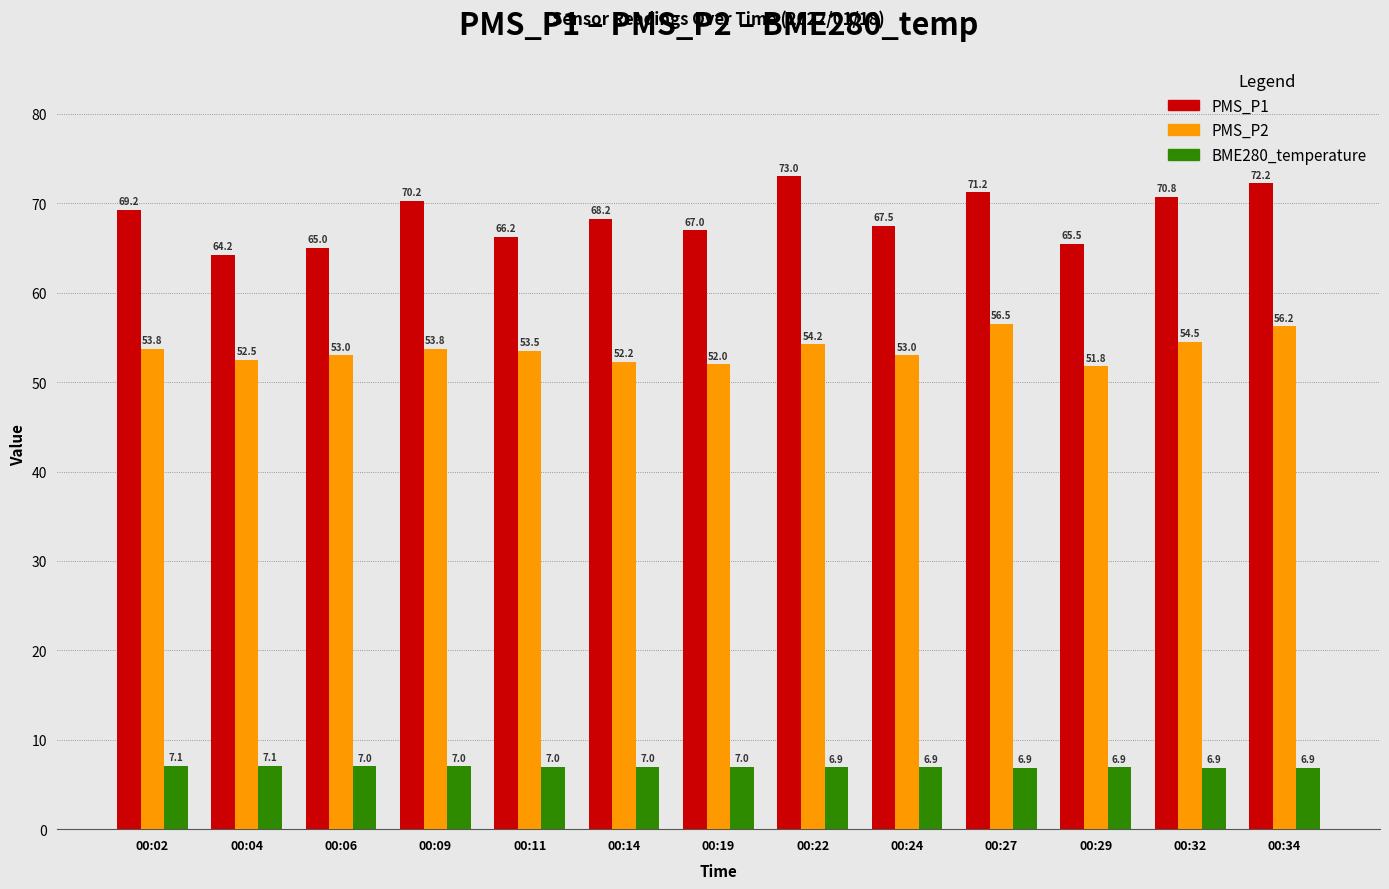

At which category is the sum across all series the highest?

00:34